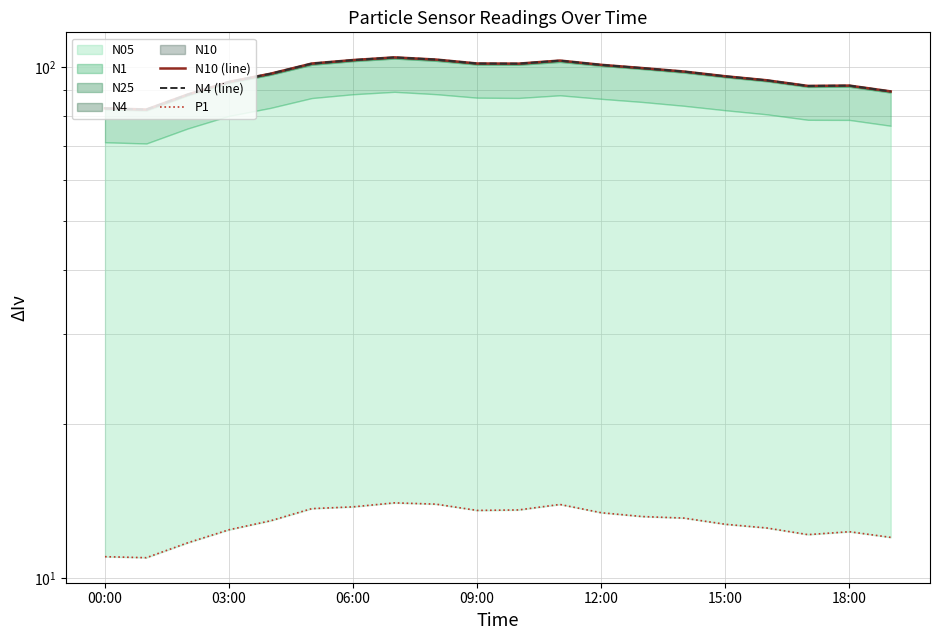

Reading left to right, what are all the values shown in this chart?

N10 (line): 83.0	82.5	88.3	93.5	97.0	101.5	103.1	104.4	103.4	101.5	101.5	102.9	100.9	99.5	97.9	95.9	94.2	91.8	91.9	89.5
N4 (line): 83.0	82.5	88.3	93.5	96.9	101.5	103.1	104.4	103.3	101.5	101.5	102.9	100.9	99.4	97.9	95.8	94.1	91.8	91.9	89.5
P1: 11.0	10.9	11.7	12.4	12.9	13.7	13.8	14.0	13.9	13.6	13.6	13.9	13.4	13.2	13.1	12.7	12.5	12.2	12.3	12.0